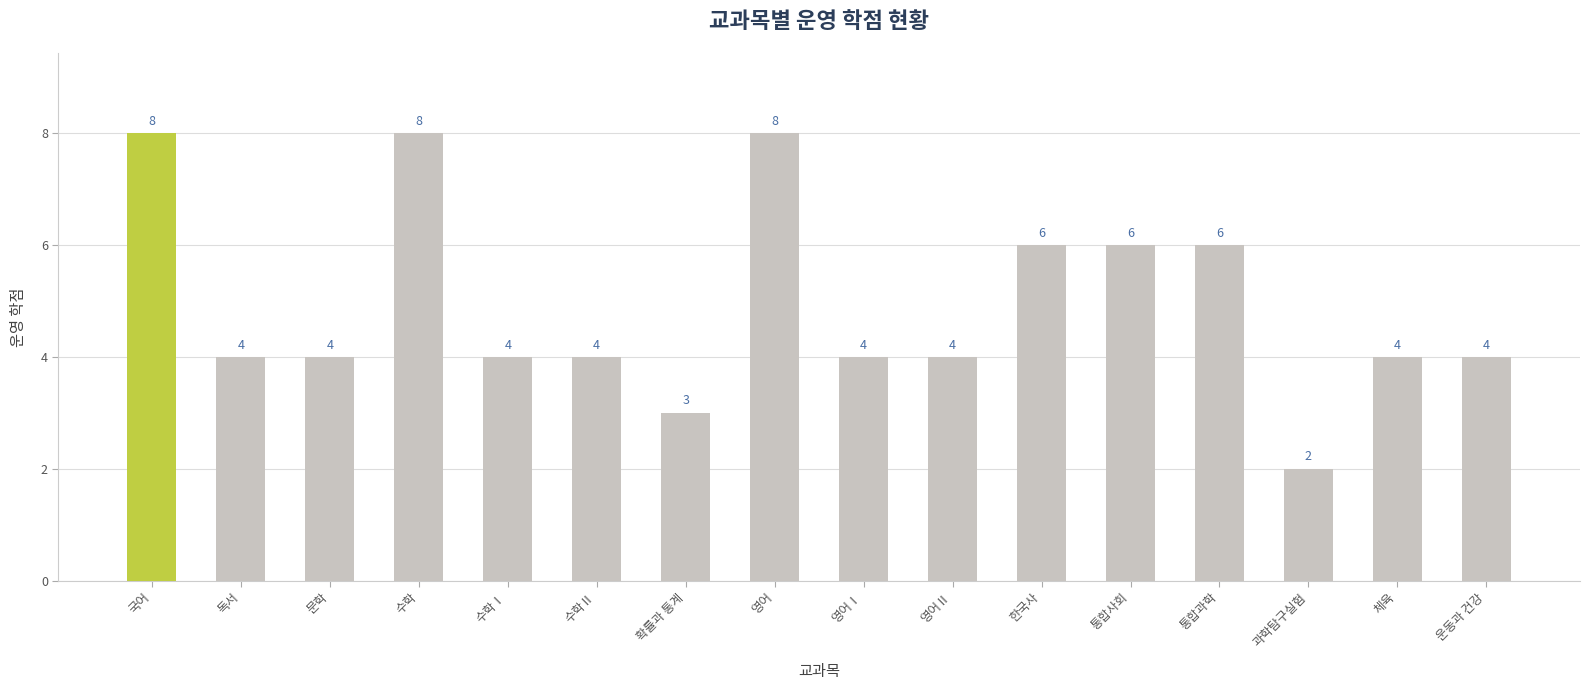

What is the label of the 14th bar from the right?

문학